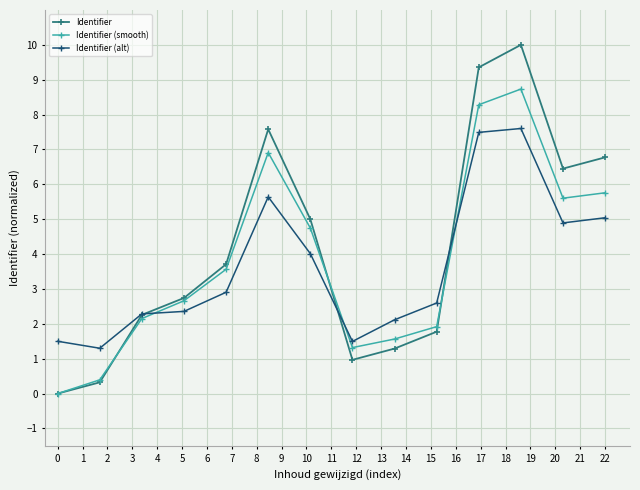

Count the number of categories in the chart.

14